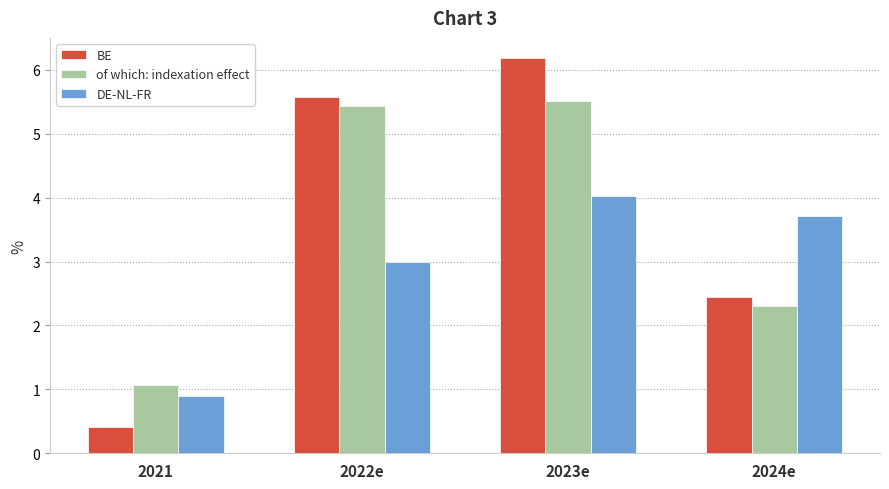

At which category is the sum across all series the highest?

2023e